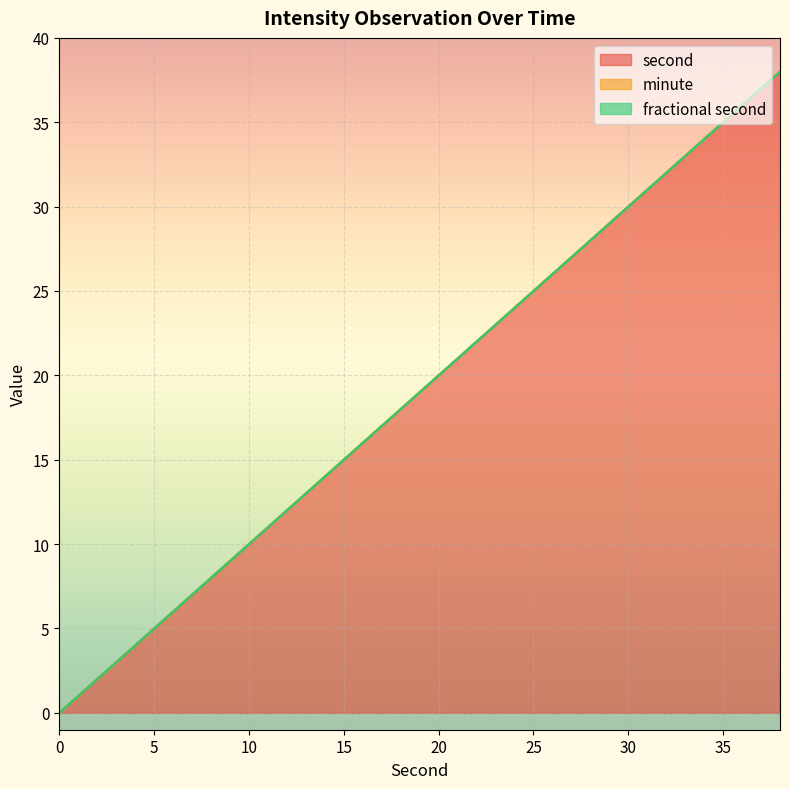

What are all the series names shown in the legend?

second, minute, fractional second